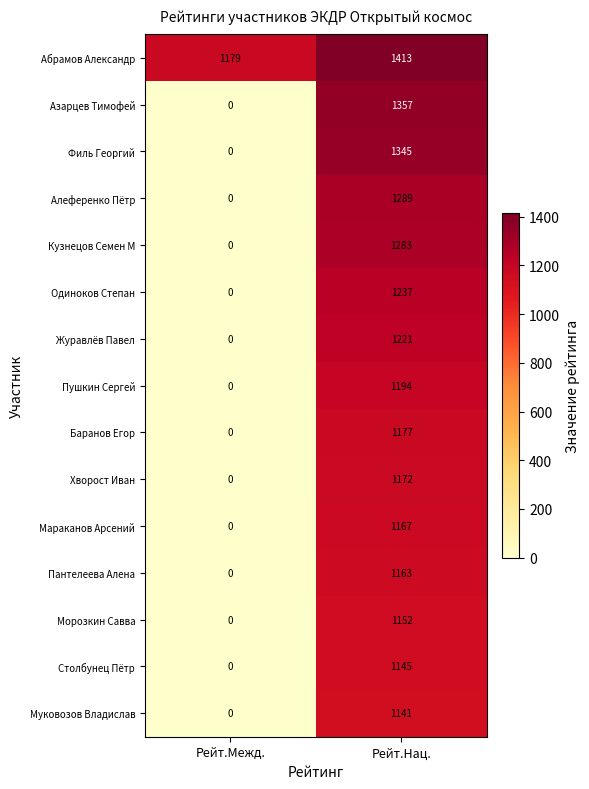

The Абрамов Александр series shows 1179 at Рейт.Межд.. True or false?

True